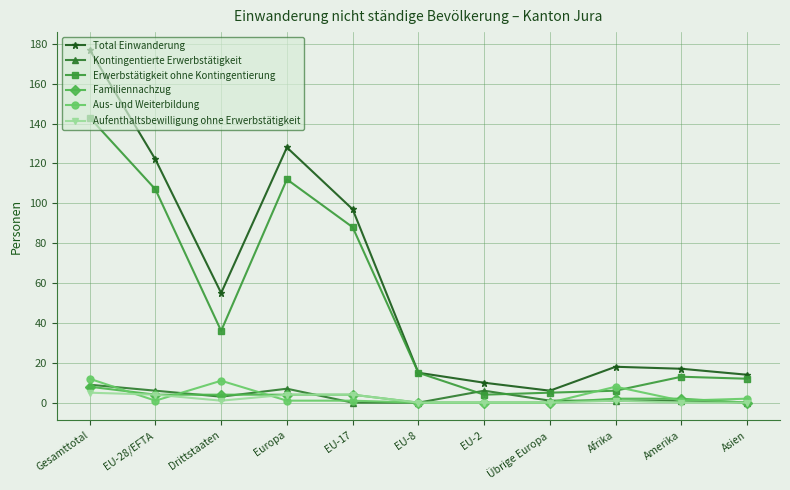

Does the chart display data point markers on the line(s)?

Yes